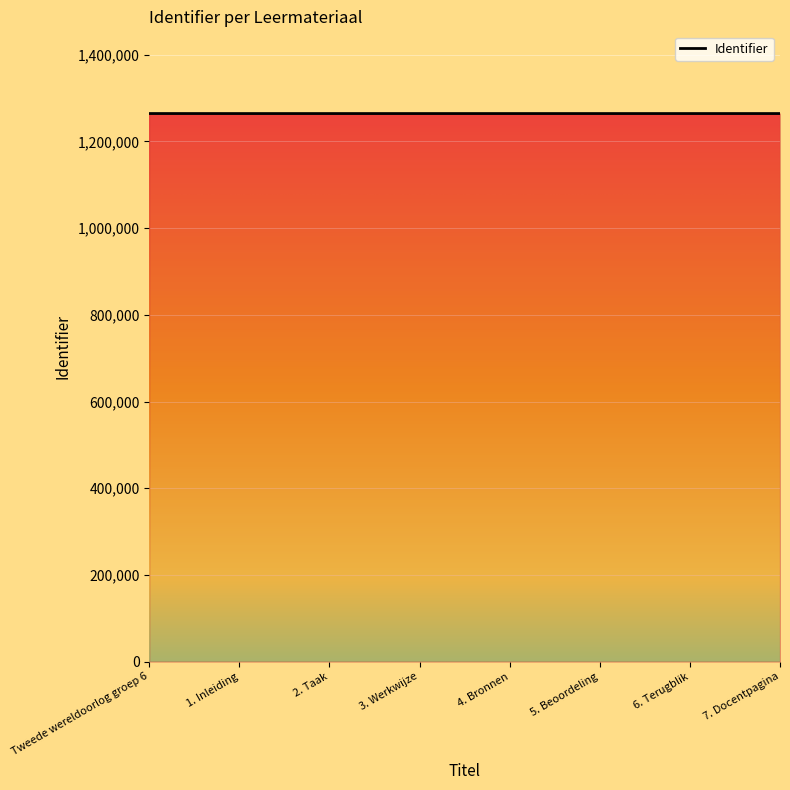

True or false: the data shows 1896778 at 1. Inleiding.

False